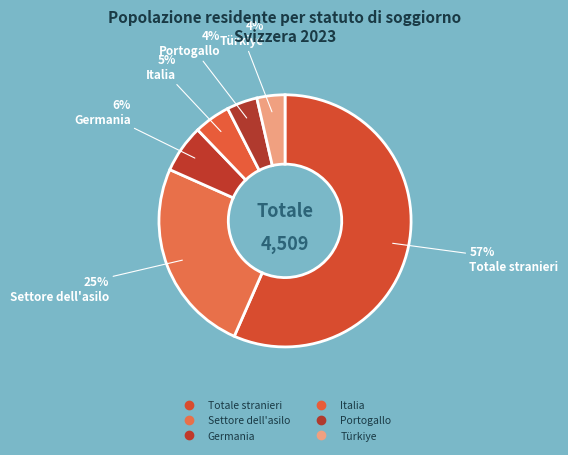

To the nearest percent, what portion does Totale stranieri represent?

57%